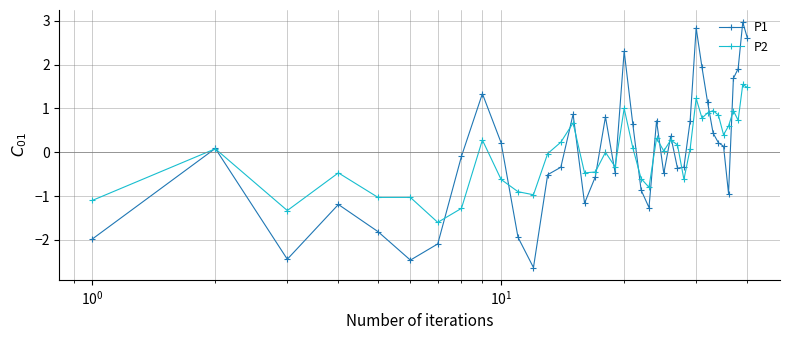

True or false: P2 has more than 0 points higher than both neighbors.

True